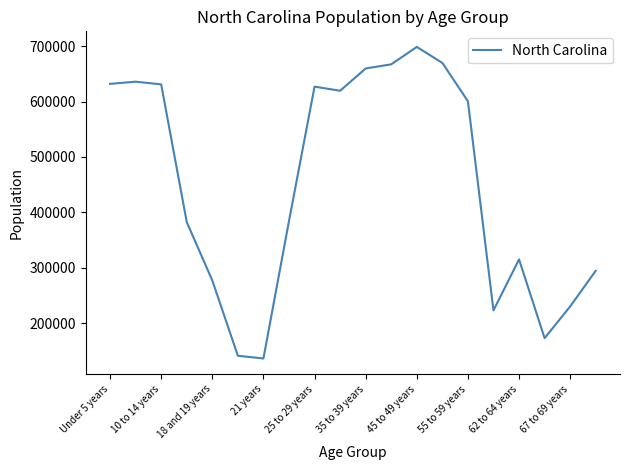

What is the maximum value shown in the chart?

698753